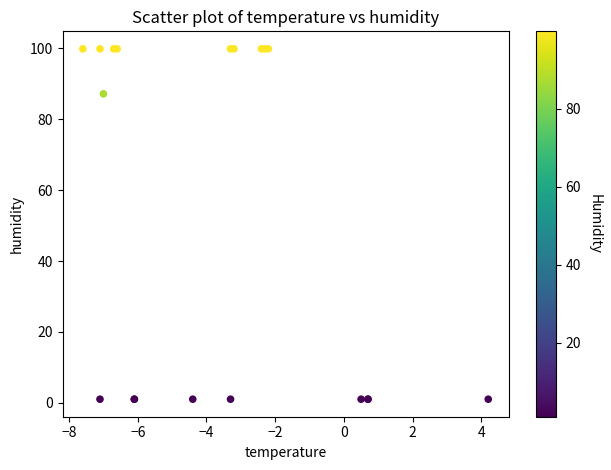

What Y value in the scatter plot is closest to 50?

87.2